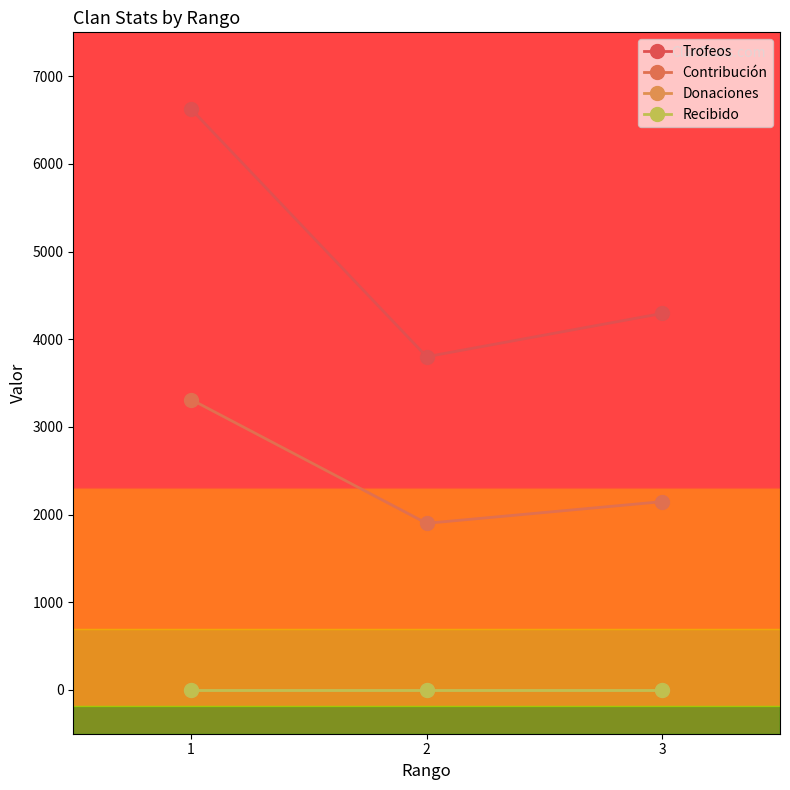

Does the chart have visible grid lines?

No